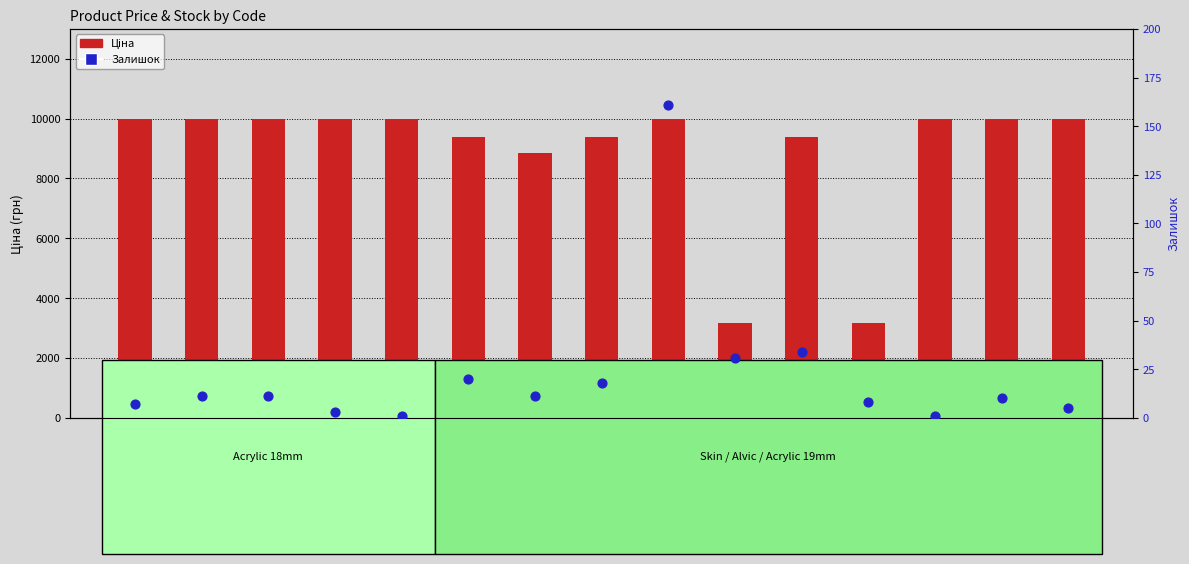

At how many categories does at least one series exceed 1733?

15